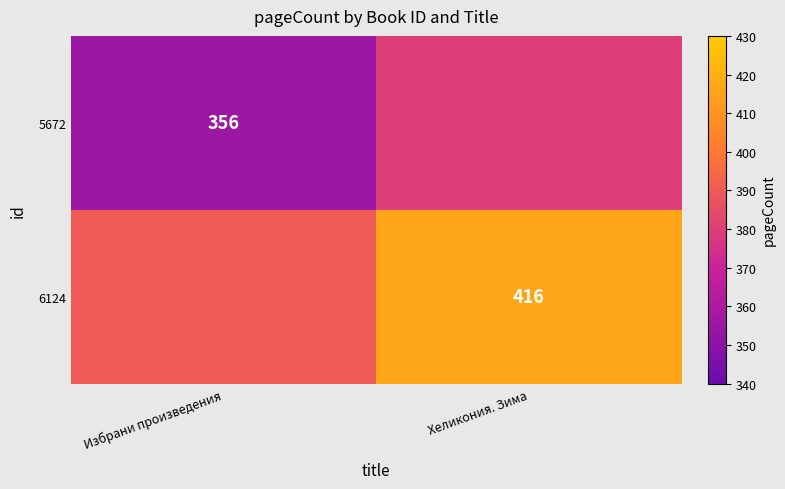

The 5672 series shows 465 at Избрани произведения. True or false?

False